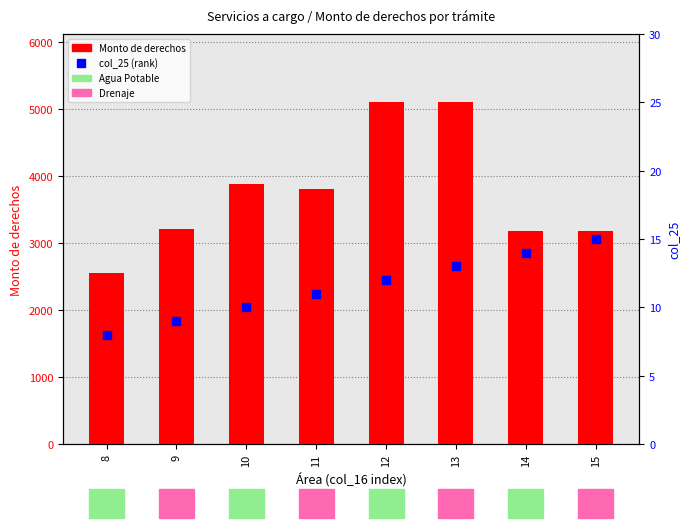

At how many categories does at least one series exceed 2136?

8